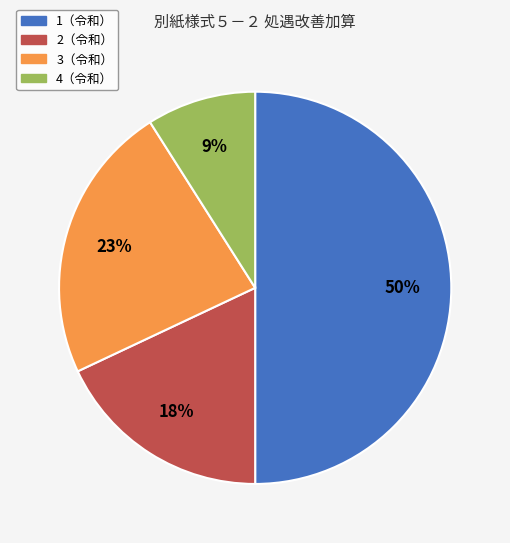

To the nearest percent, what is the difference between the largest and smallest slice percentages?

41%